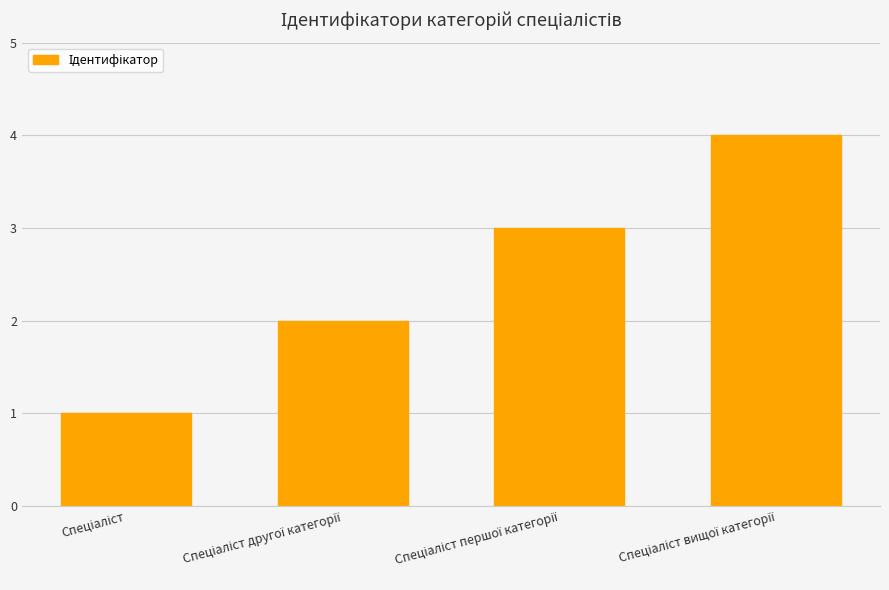

Reading left to right, what are all the values shown in this chart?

1	2	3	4